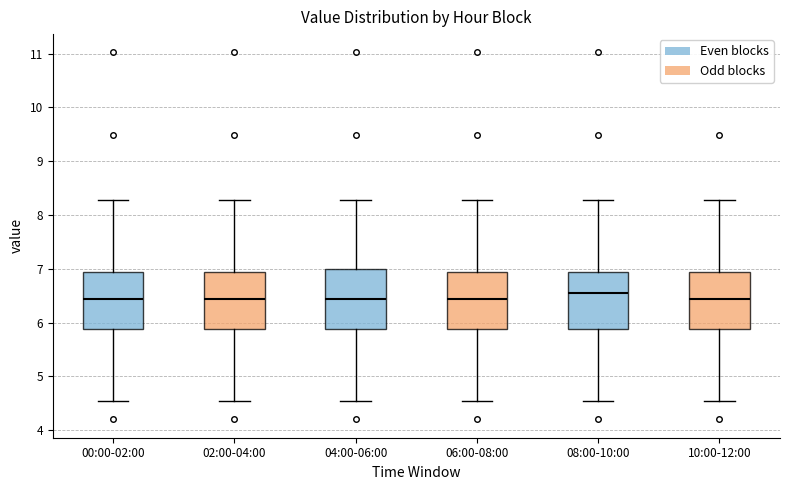

Reading left to right, transcribe this box plot: for each box, give where its median line is, the range the box spans, and where its two whiskers end, as read against the y-axis. The values are not printed on the chart, so give them approximately, as read against the axis.

00:00-02:00: median 6.4, box 5.9 to 6.9, whiskers 4.6 to 8.3
02:00-04:00: median 6.4, box 5.9 to 6.9, whiskers 4.6 to 8.3
04:00-06:00: median 6.4, box 5.9 to 7.0, whiskers 4.6 to 8.3
06:00-08:00: median 6.4, box 5.9 to 6.9, whiskers 4.6 to 8.3
08:00-10:00: median 6.6, box 5.9 to 6.9, whiskers 4.6 to 8.3
10:00-12:00: median 6.4, box 5.9 to 6.9, whiskers 4.6 to 8.3